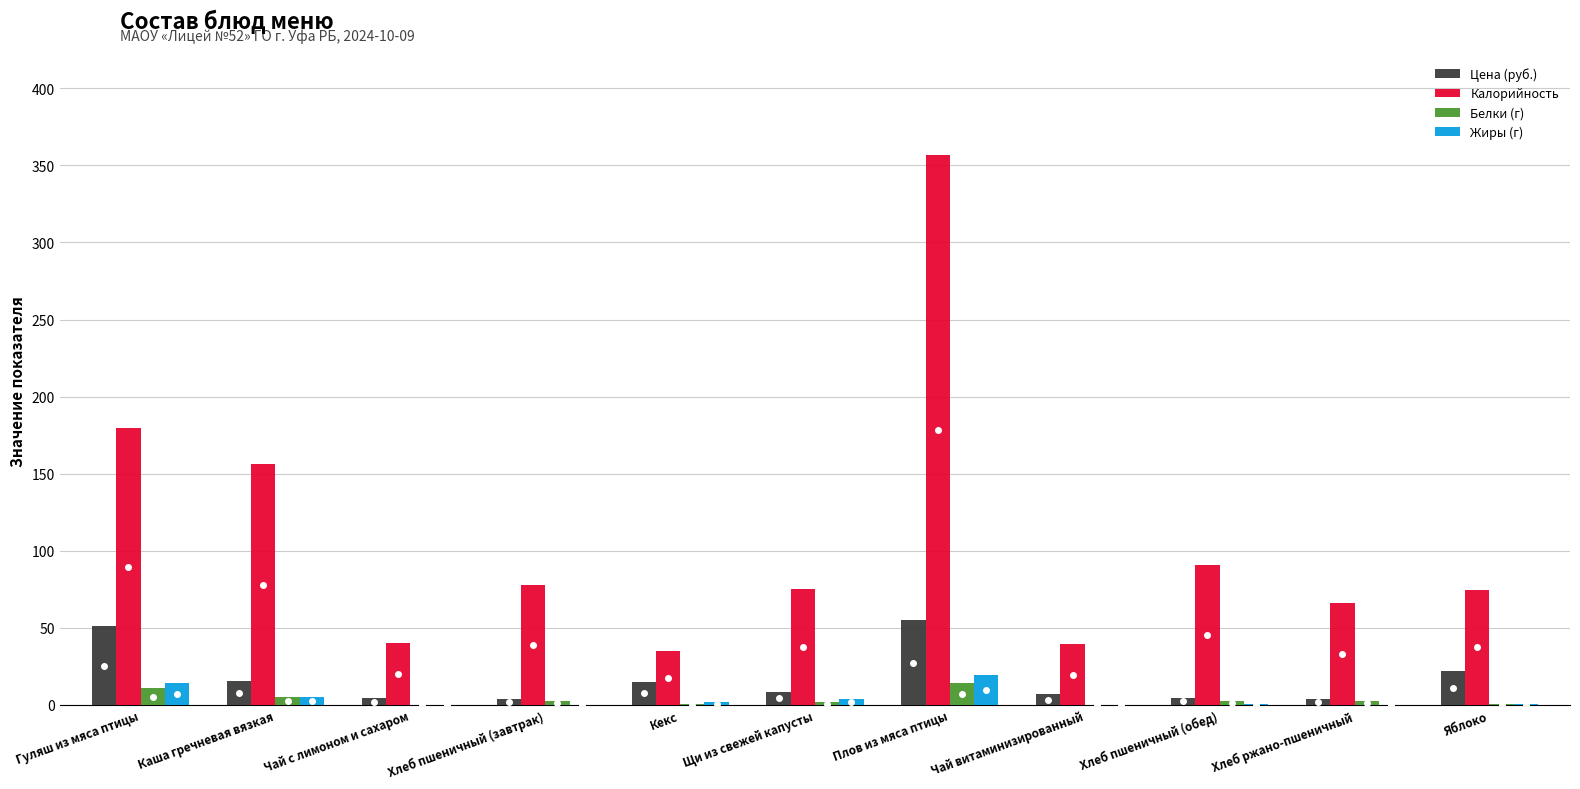

What is the difference between the Жиры (г) values at Хлеб ржано-пшеничный and Чай с лимоном и сахаром?

0.3